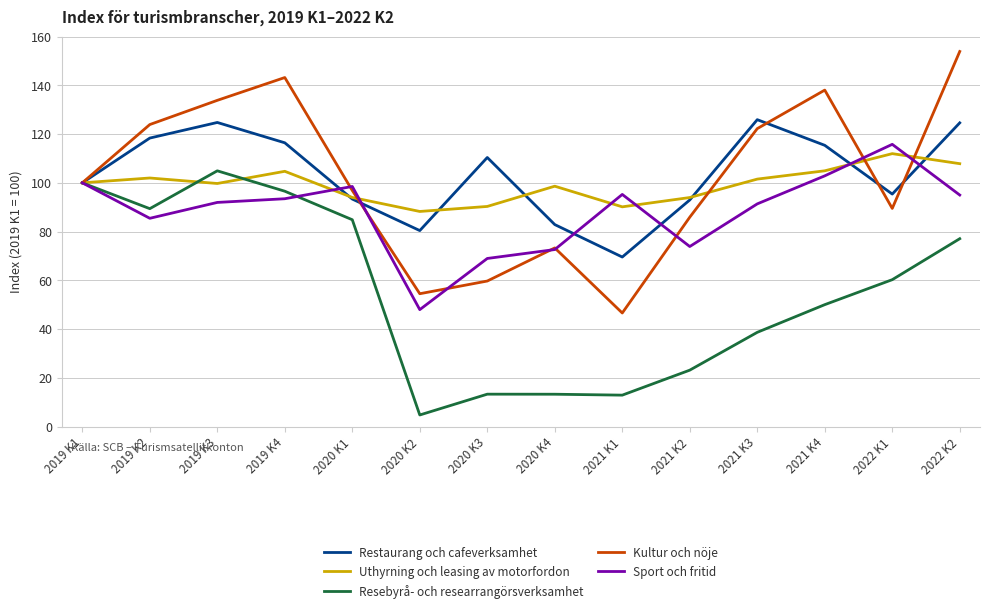

What are all the series names shown in the legend?

Restaurang och cafeverksamhet, Uthyrning och leasing av motorfordon, Resebyrå- och researrangörsverksamhet, Kultur och nöje, Sport och fritid